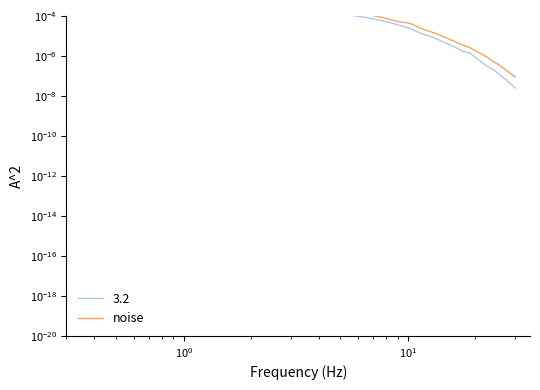

Is this an area chart (filled region under the line)?

No